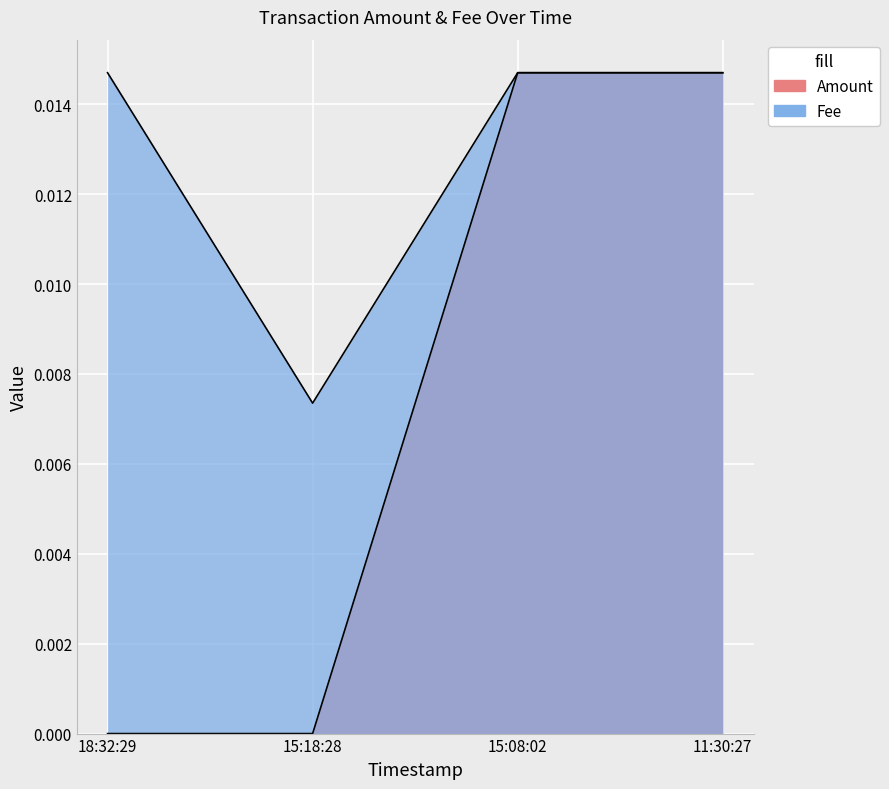

At which category does the chart reach its minimum across all series?

18:32:29